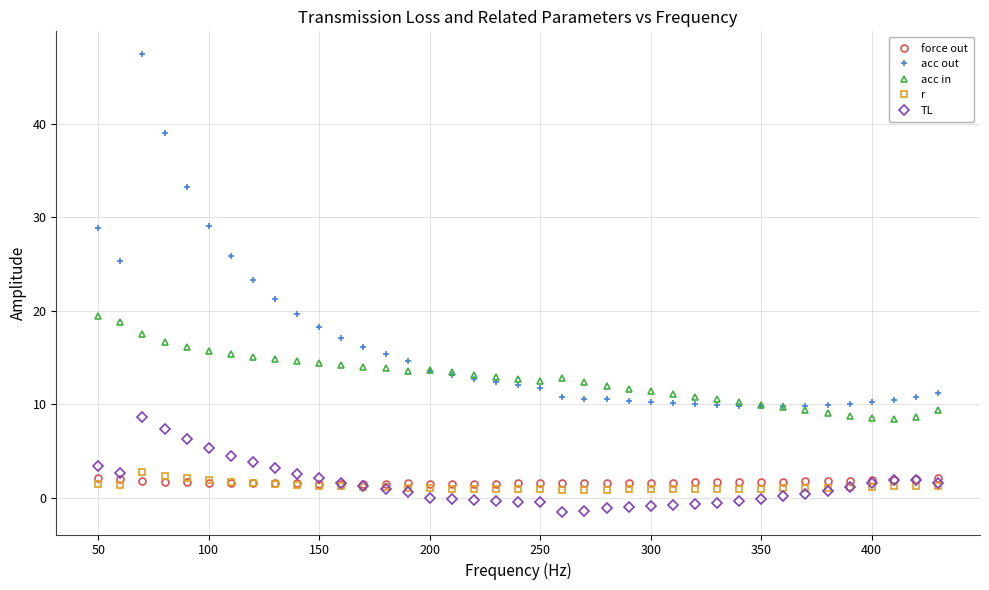

Which series has the largest range (max minus min)?

acc out